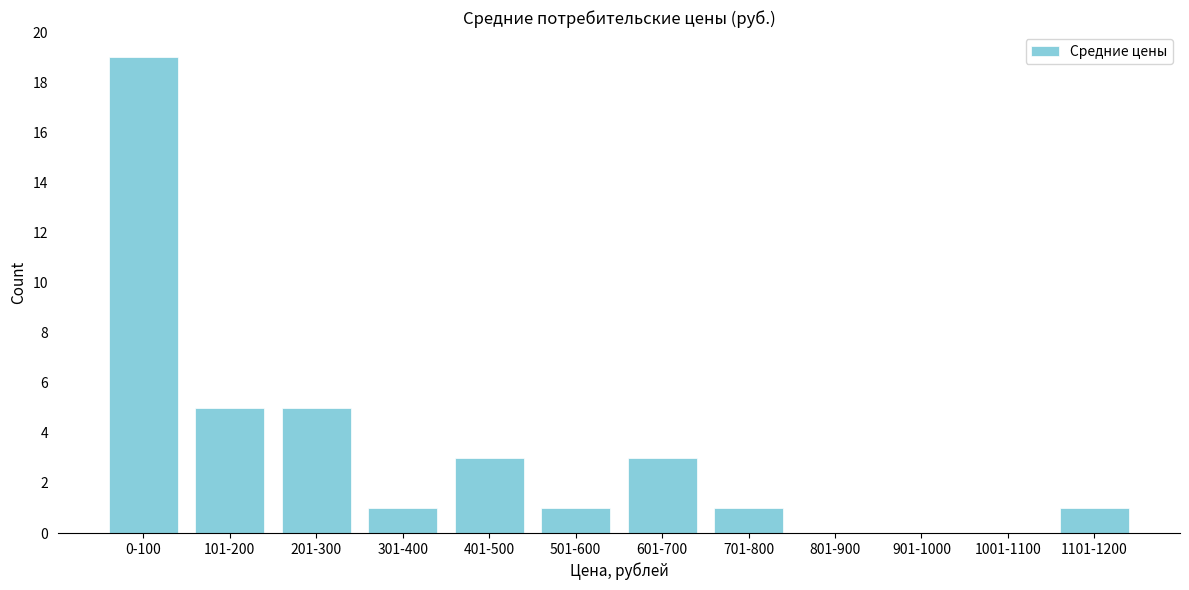

Reading left to right, transcribe all the data shown in this chart.

0-100=19	101-200=5	201-300=5	301-400=1	401-500=3	501-600=1	601-700=3	701-800=1	801-900=0	901-1000=0	1001-1100=0	1101-1200=1